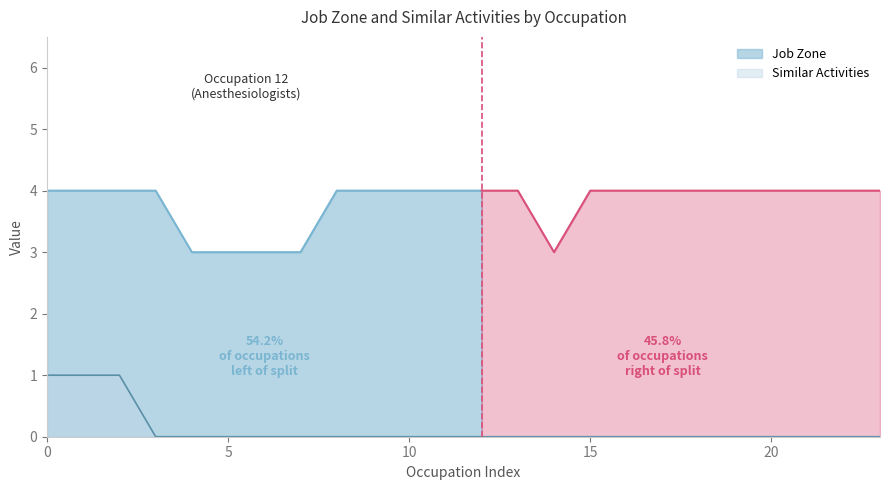

What is the difference between the maximum and second lowest values in the Job Zone series?

1